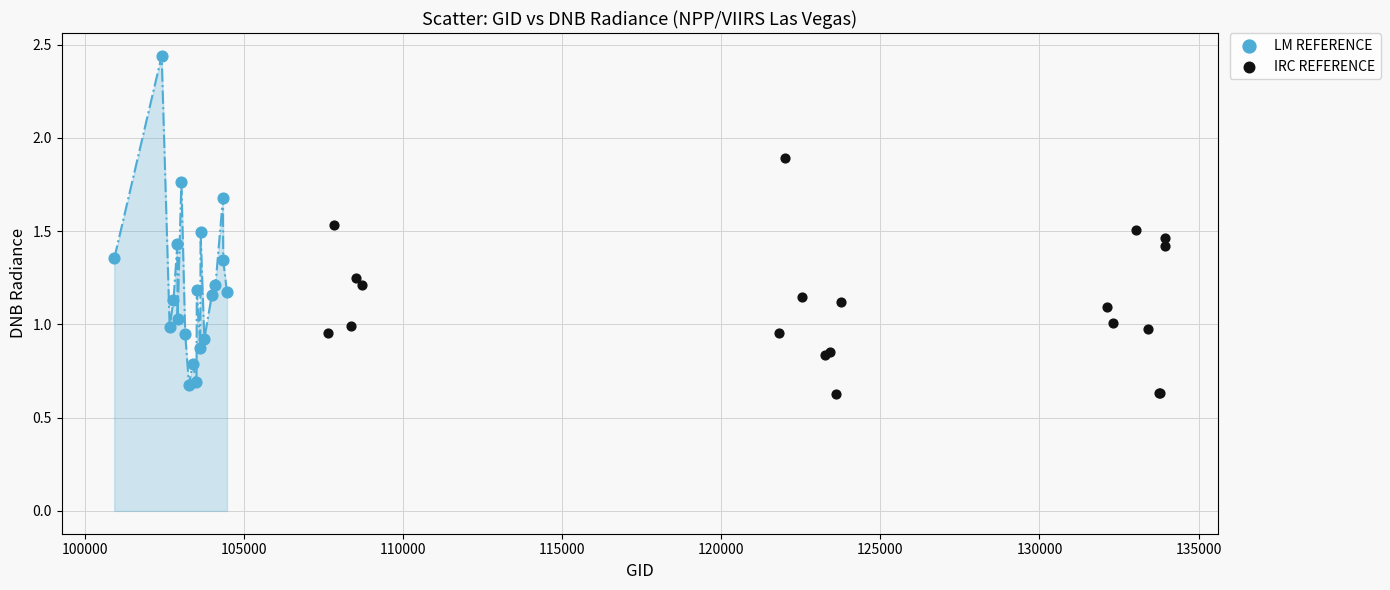

Which series has the largest Y range (max minus min)?

LM REFERENCE